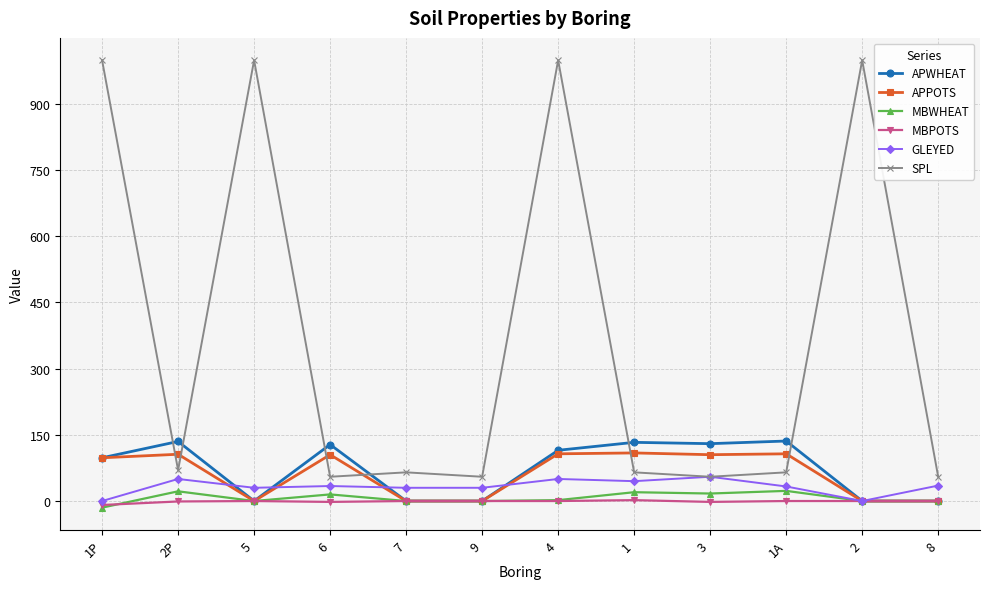

True or false: MBPOTS and SPL intersect in this chart.

False